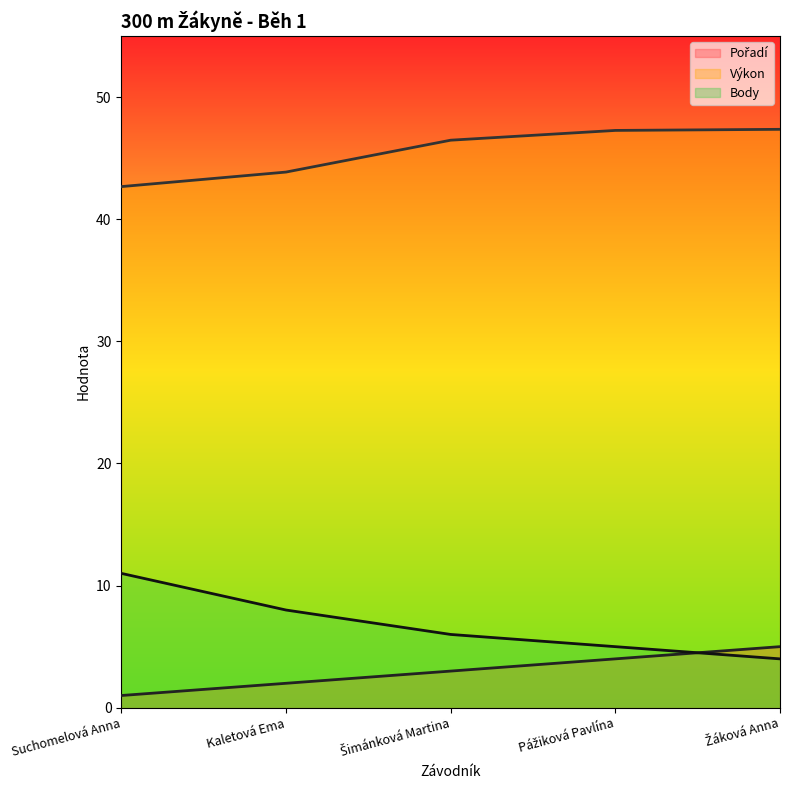

What is the value of the Pořadí point at the 5th from the left?

5.0